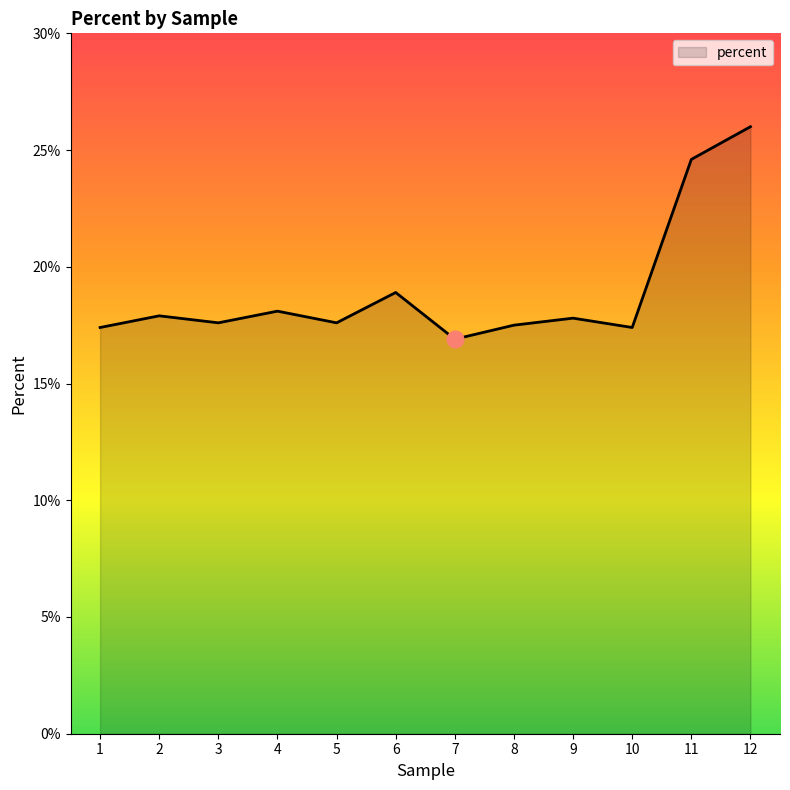

What is the greatest value displayed?

26.0